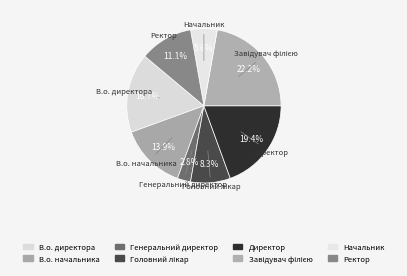

The Ректор slice represents 1% of the pie. True or false?

False